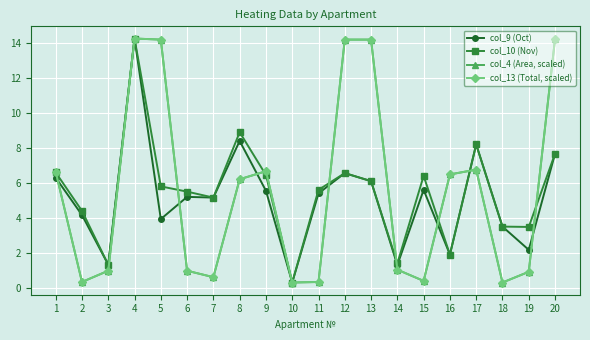

Which label corresponds to the largest value in the chart?

4